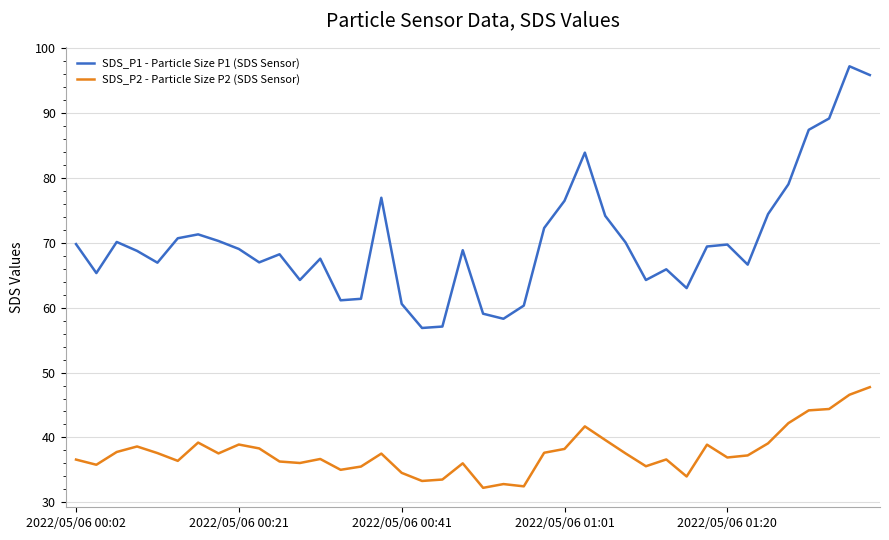

True or false: SDS_P2 - Particle Size P2 (SDS Sensor) and SDS_P1 - Particle Size P1 (SDS Sensor) intersect in this chart.

False